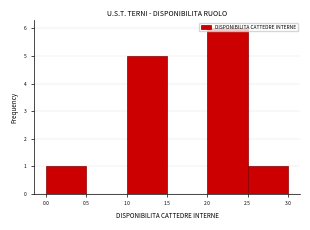

What is the height of the bar covering 1.0 to 1.5 on the x-axis? The values are not printed on the chart, so give them approximately, as read against the axis.

5